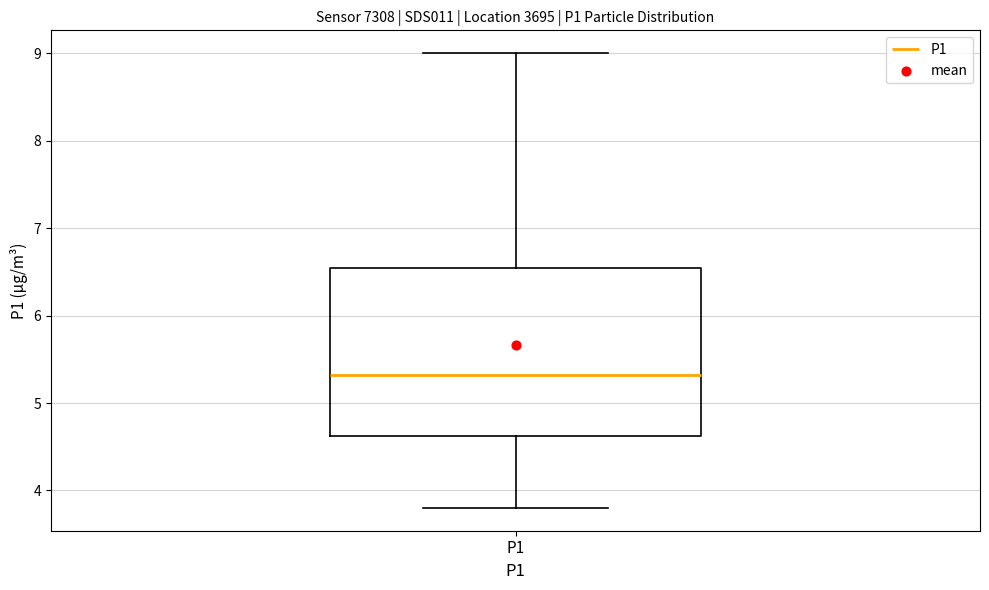

Transcribe this box plot: give where the median line is, the range the box spans, and where the two whiskers end, as read against the y-axis. The values are not printed on the chart, so give them approximately, as read against the axis.

median 5.3, box 4.6 to 6.5, whiskers 3.8 to 9.0